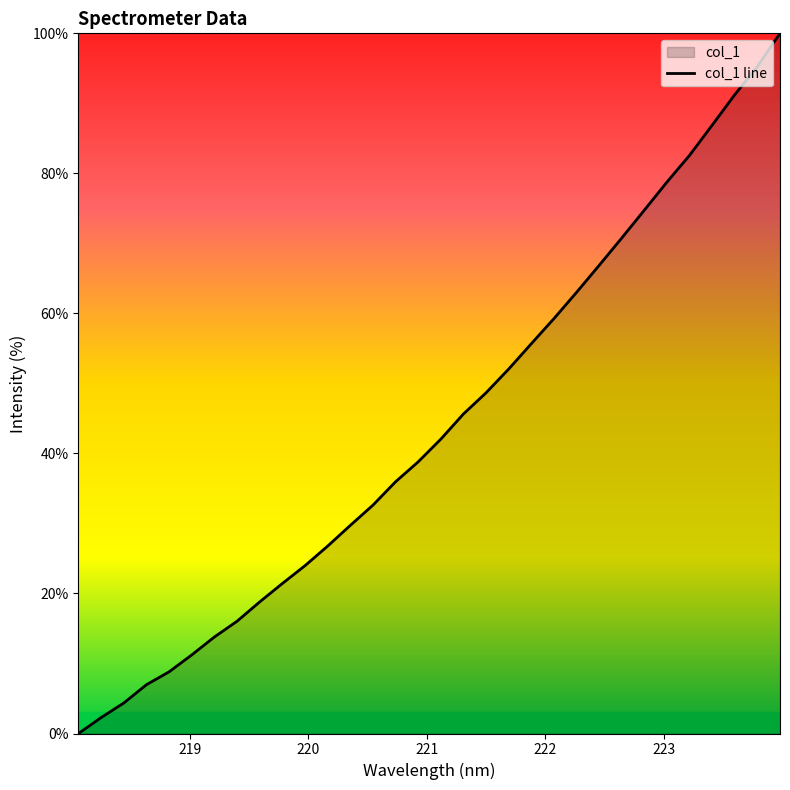

Read the value at 223.408.

86.9